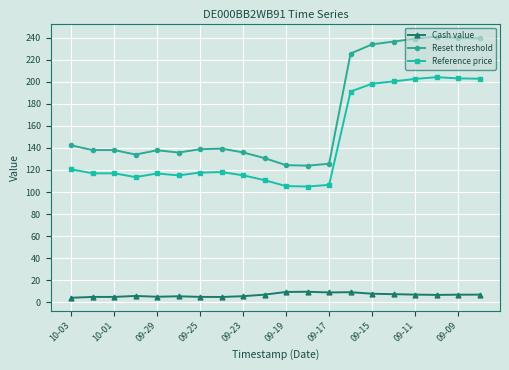

True or false: Reset threshold and Reference price cross at least once.

False